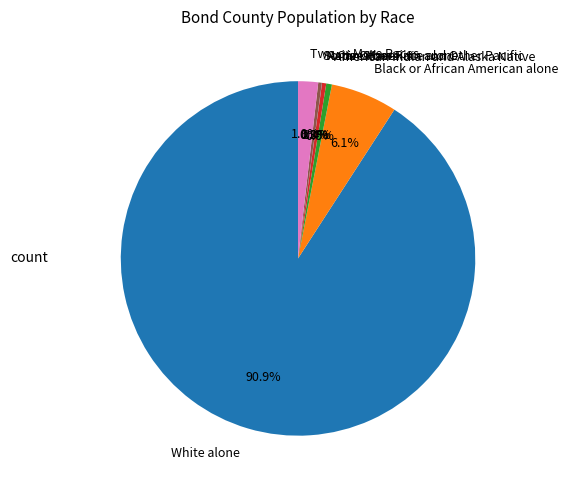

To the nearest percent, what is the average slice percentage?

14%